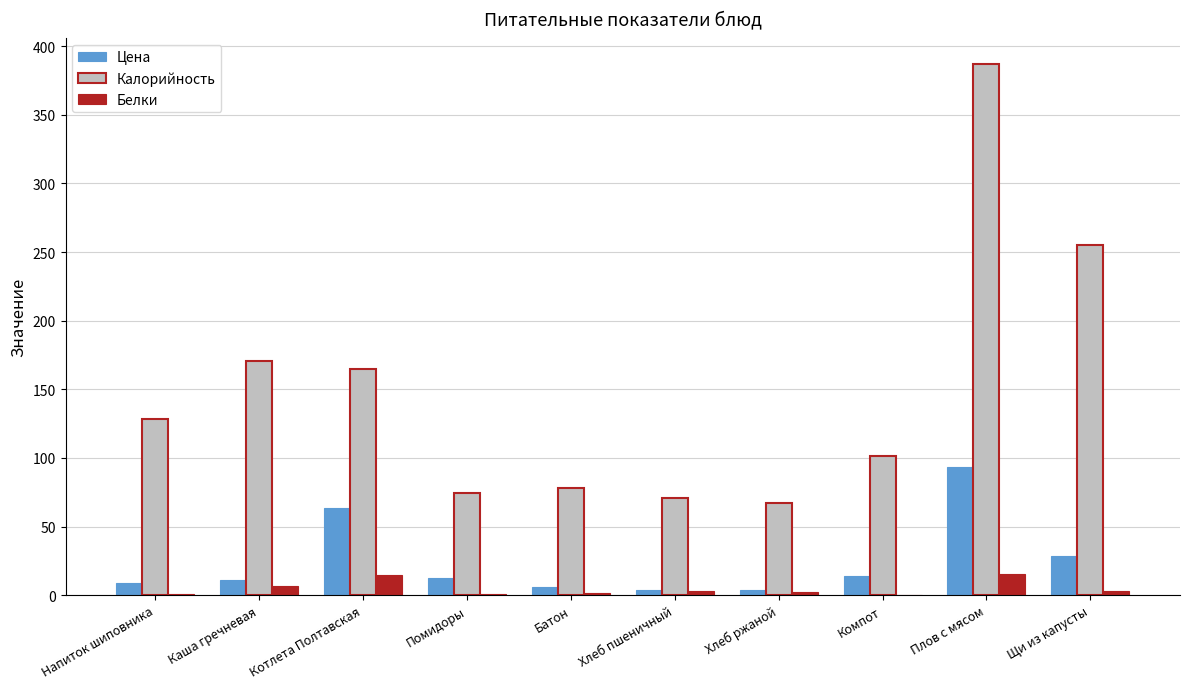

Which series has the largest total across all categories?

Калорийность